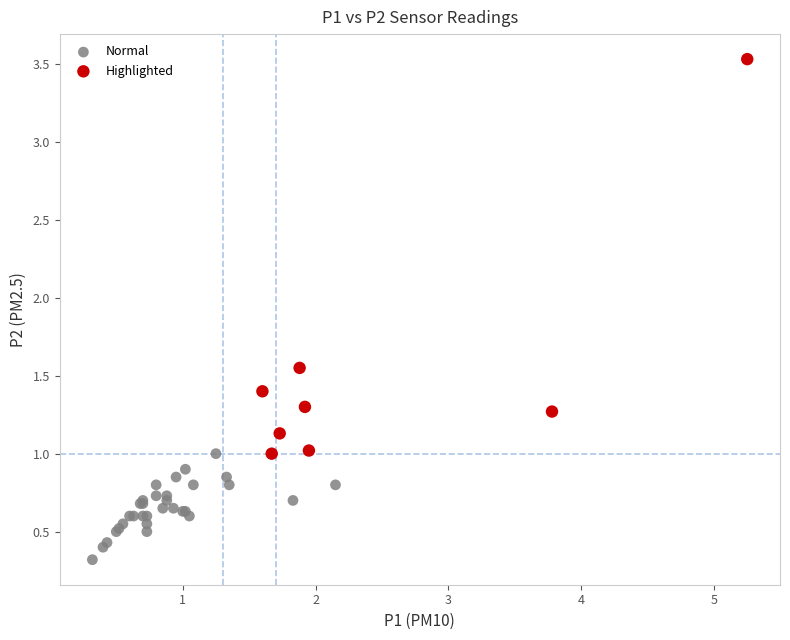

Which series has the largest Y range (max minus min)?

Highlighted